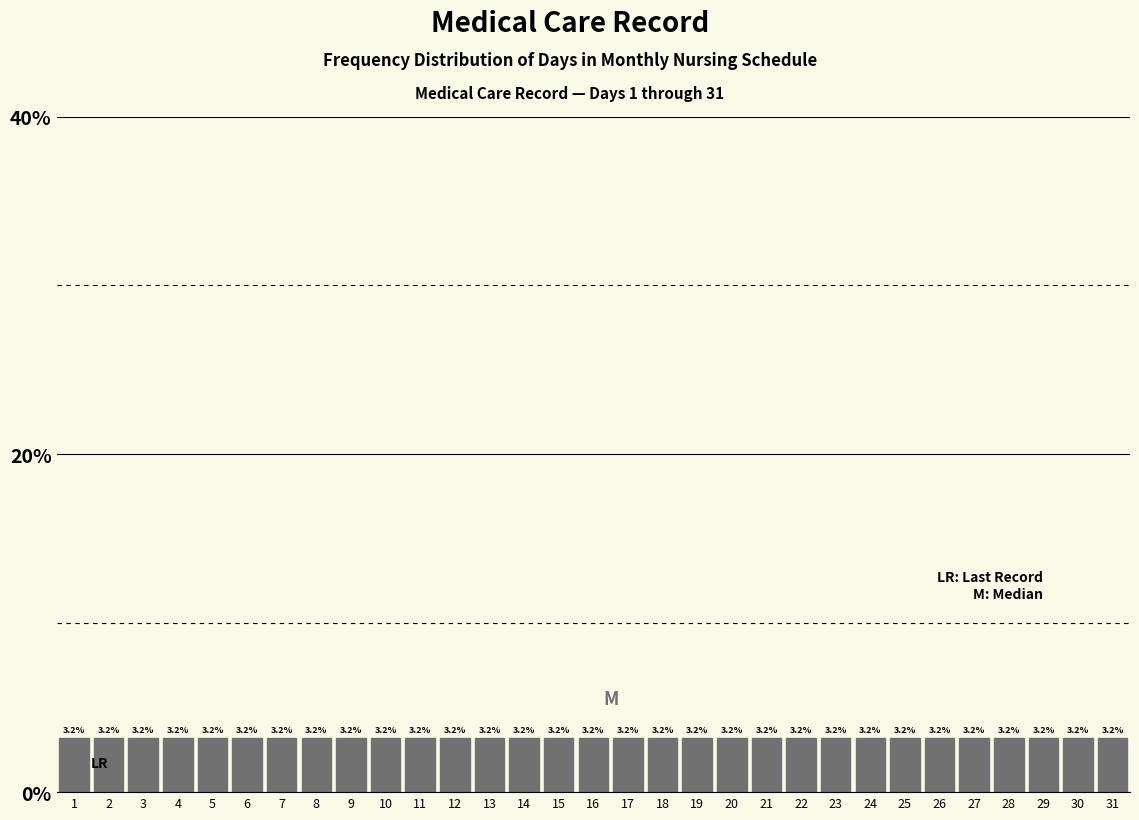

Reading left to right, list every bar in this chart as the range it spans on the x-axis followed by its height.

0.5 to 1.5: 3.2
1.5 to 2.5: 3.2
2.5 to 3.5: 3.2
3.5 to 4.5: 3.2
4.5 to 5.5: 3.2
5.5 to 6.5: 3.2
6.5 to 7.5: 3.2
7.5 to 8.5: 3.2
8.5 to 9.5: 3.2
9.5 to 10.5: 3.2
10.5 to 11.5: 3.2
11.5 to 12.5: 3.2
12.5 to 13.5: 3.2
13.5 to 14.5: 3.2
14.5 to 15.5: 3.2
15.5 to 16.5: 3.2
16.5 to 17.5: 3.2
17.5 to 18.5: 3.2
18.5 to 19.5: 3.2
19.5 to 20.5: 3.2
20.5 to 21.5: 3.2
21.5 to 22.5: 3.2
22.5 to 23.5: 3.2
23.5 to 24.5: 3.2
24.5 to 25.5: 3.2
25.5 to 26.5: 3.2
26.5 to 27.5: 3.2
27.5 to 28.5: 3.2
28.5 to 29.5: 3.2
29.5 to 30.5: 3.2
30.5 to 31.5: 3.2